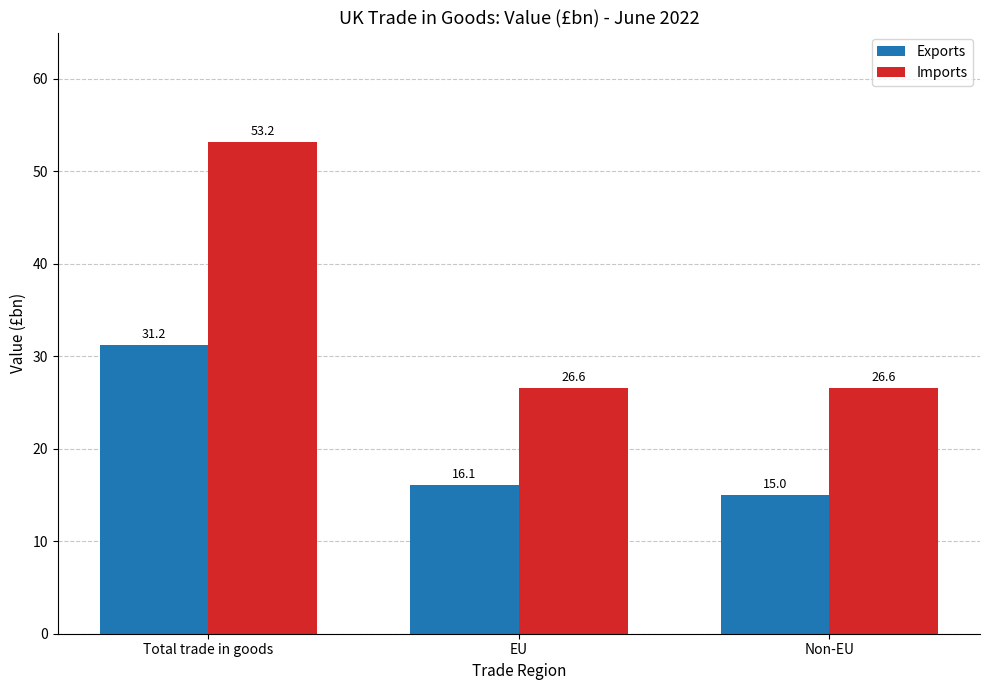

At how many categories does at least one series exceed 50?

1